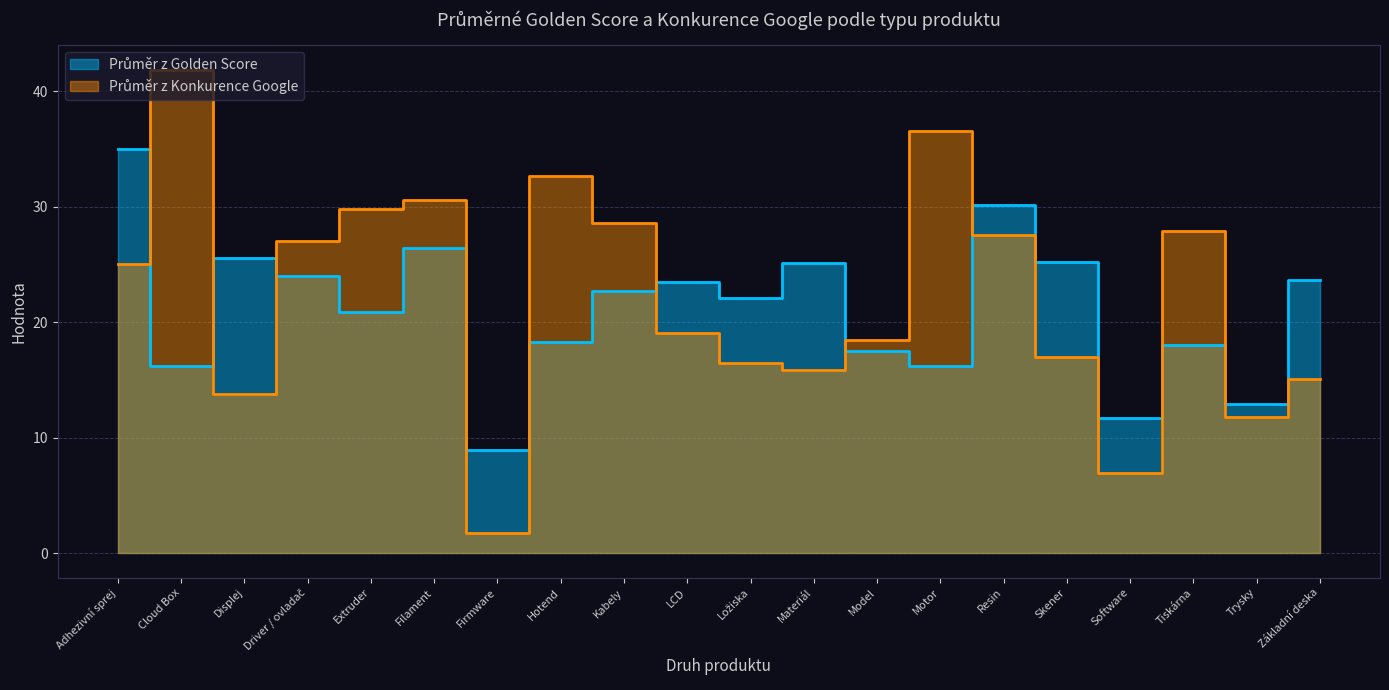

At which label is Průměr z Golden Score closest to 21?

Extruder